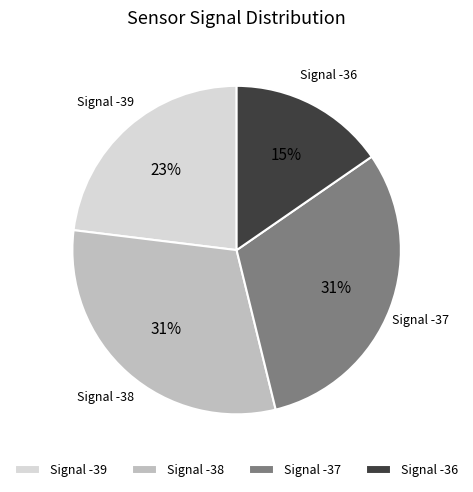

To the nearest percent, what is the difference between the Signal -39 and Signal -38 slice percentages?

8%